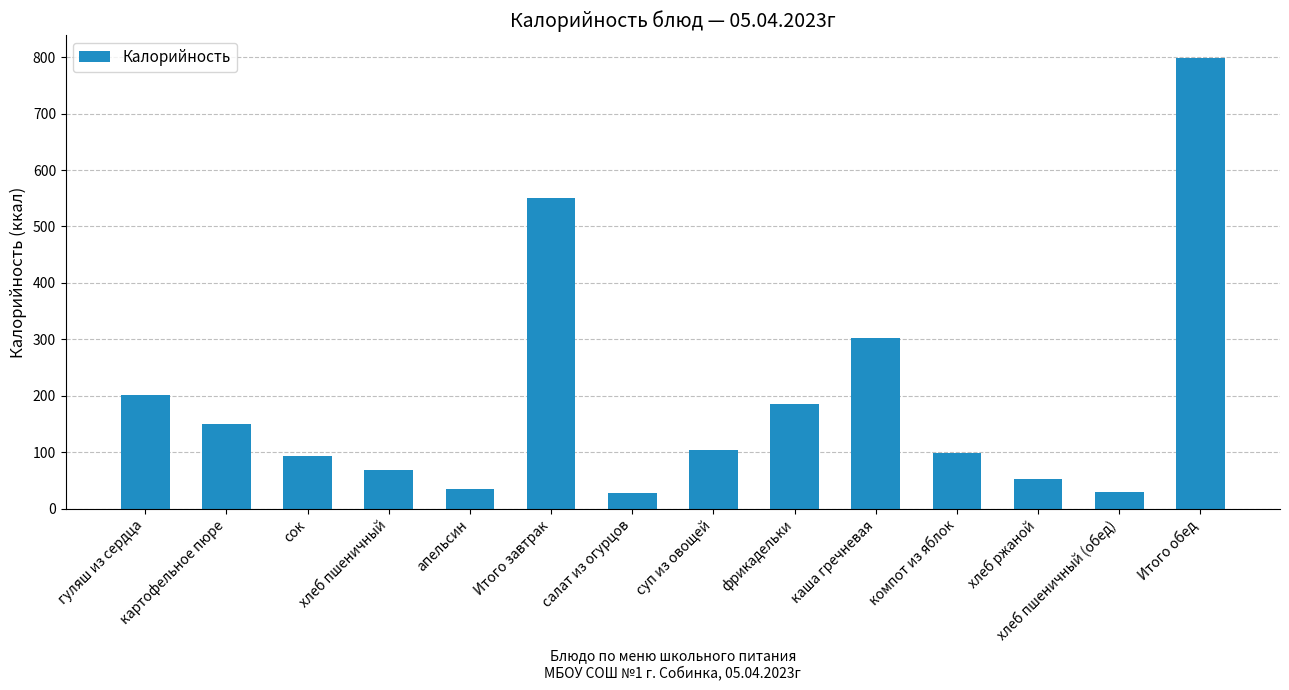

What is the sum of all values?

2698